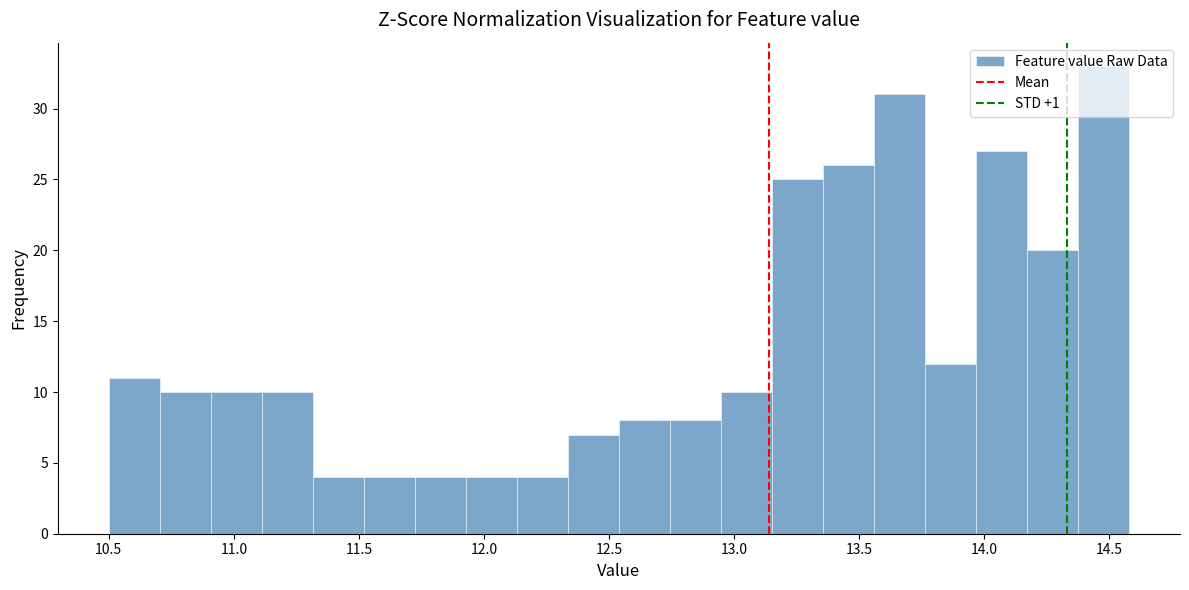

Reading left to right, transcribe this chart: for each bar, give the range it covers on the x-axis and its height. Neither the bar edges nor the heights are printed on the chart, so give them approximately, as read against the axes.

10.50 to 10.70: 11
10.70 to 10.90: 10
10.90 to 11.10: 10
11.10 to 11.30: 10
11.30 to 11.50: 4
11.50 to 11.70: 4
11.70 to 11.95: 4
11.95 to 12.15: 4
12.15 to 12.35: 4
12.35 to 12.55: 7
12.55 to 12.75: 8
12.75 to 12.95: 8
12.95 to 13.15: 10
13.15 to 13.35: 25
13.35 to 13.55: 26
13.55 to 13.75: 31
13.75 to 13.95: 12
13.95 to 14.15: 27
14.15 to 14.40: 20
14.40 to 14.60: 33